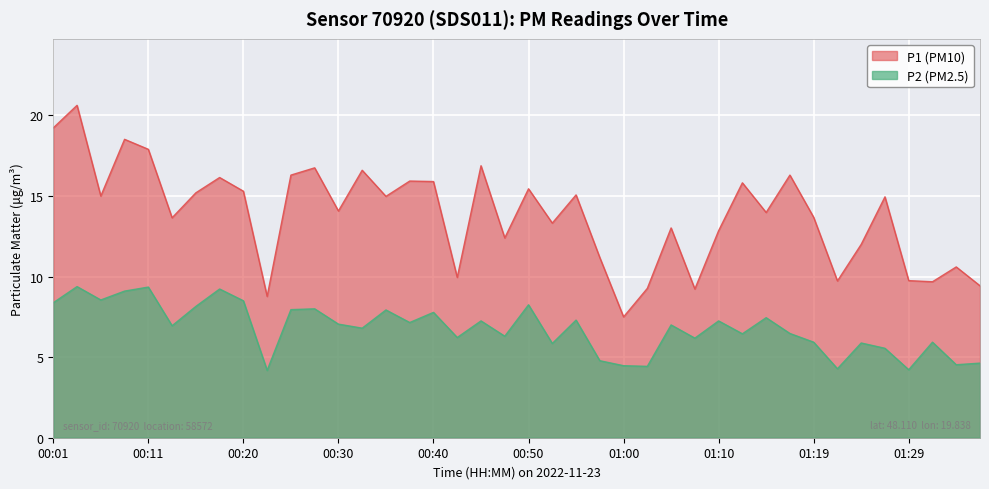

True or false: P2 and P1 cross at least once.

False